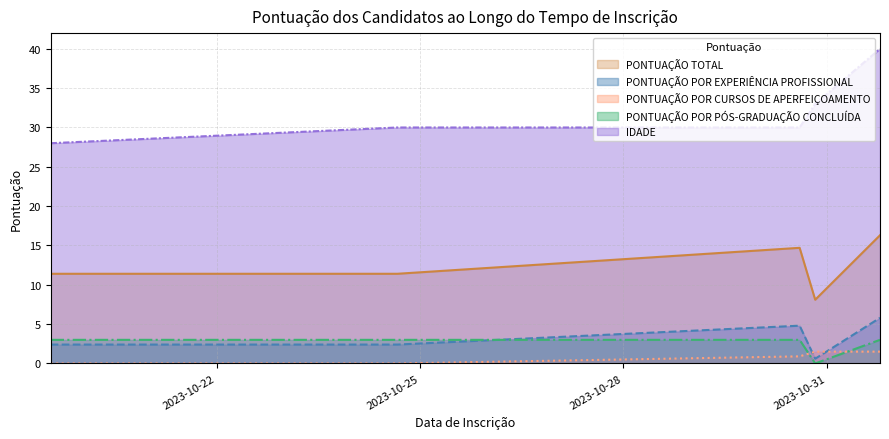

What is the maximum value for PONTUAÇÃO TOTAL?

16.3